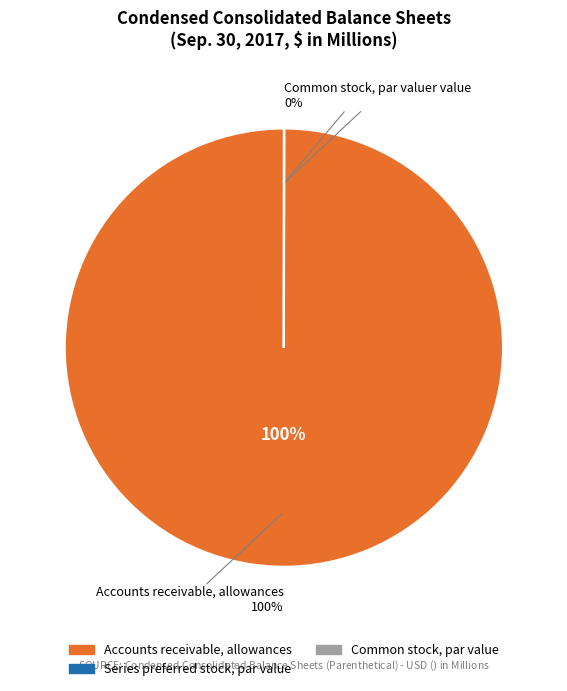

What is the smallest slice in the pie chart?

Series preferred stock, par value